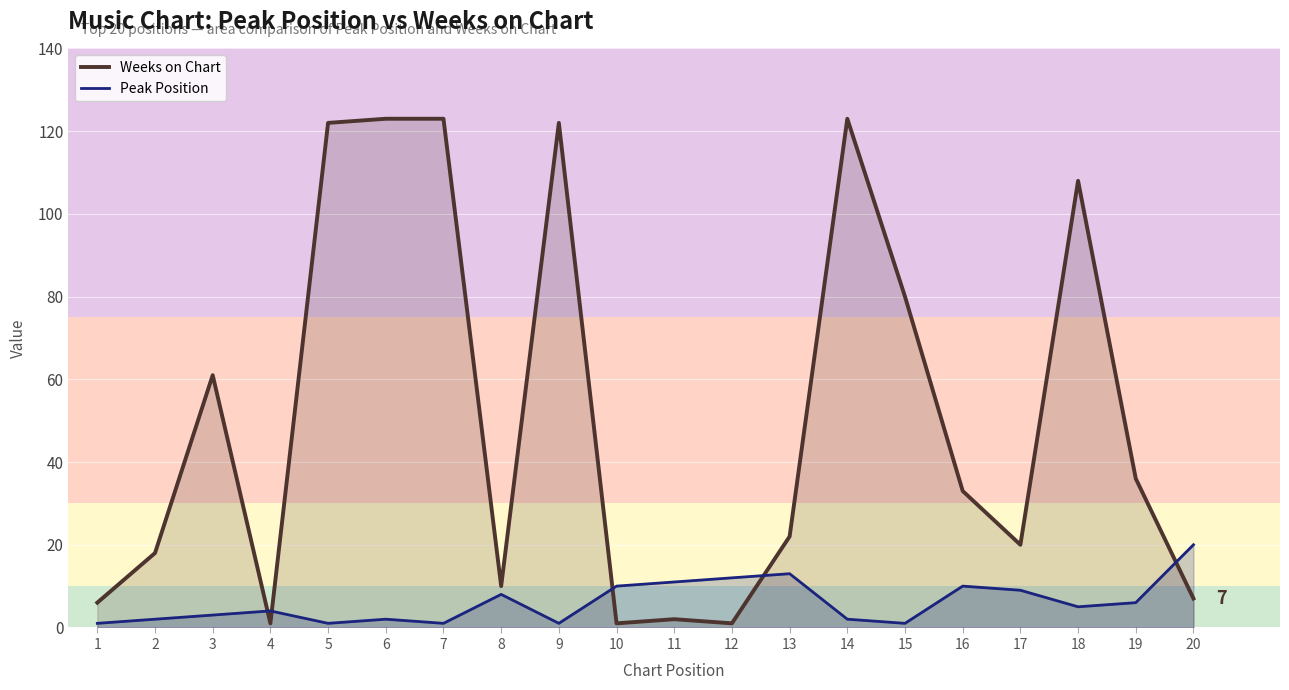

At 12, list the series in order from largest to smallest.

Peak Position, Weeks on Chart